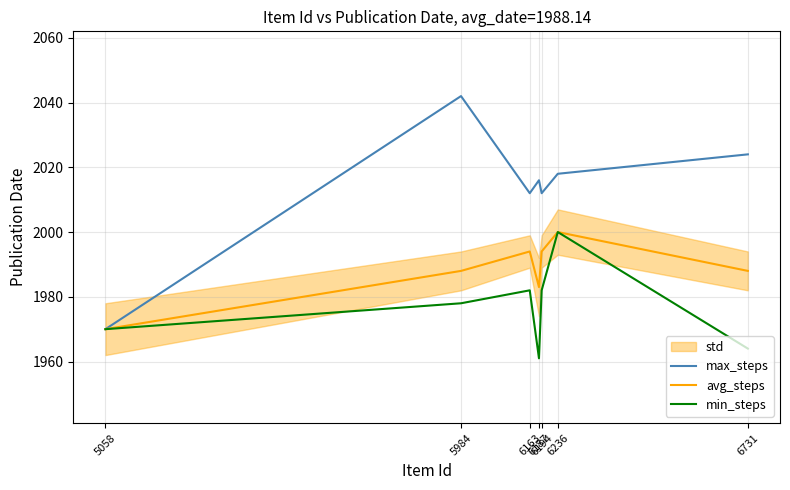

Reading left to right, transcribe all the data shown in this chart.

max_steps: 5058=1970	5984=2042	6163=2012	6187=2016	6194=2012	6236=2018	6731=2024
avg_steps: 5058=1970	5984=1988	6163=1994	6187=1983	6194=1994	6236=2000	6731=1988
min_steps: 5058=1970	5984=1978	6163=1982	6187=1961	6194=1982	6236=2000	6731=1964